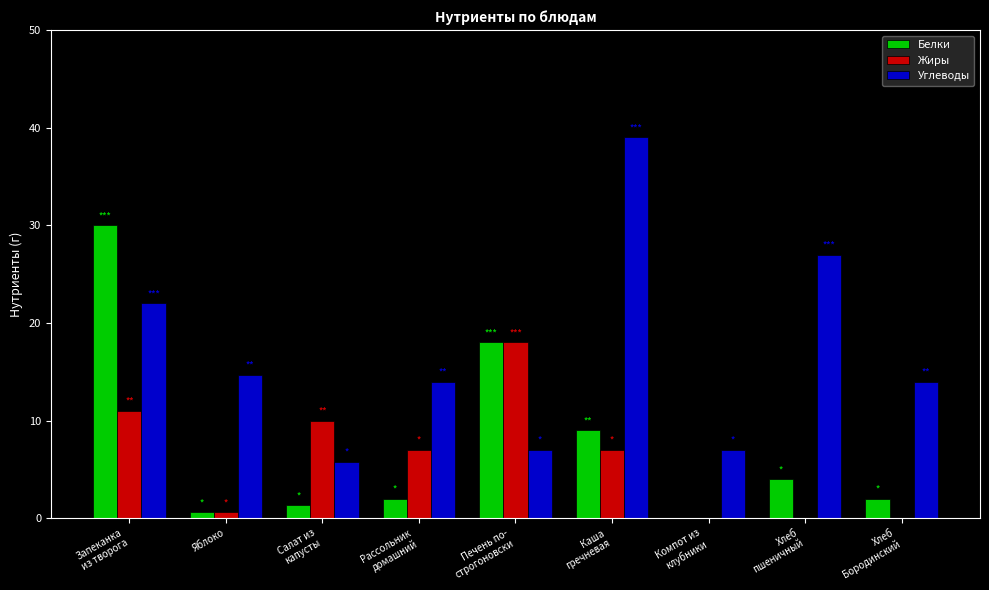

Which series has the largest total across all categories?

Углеводы